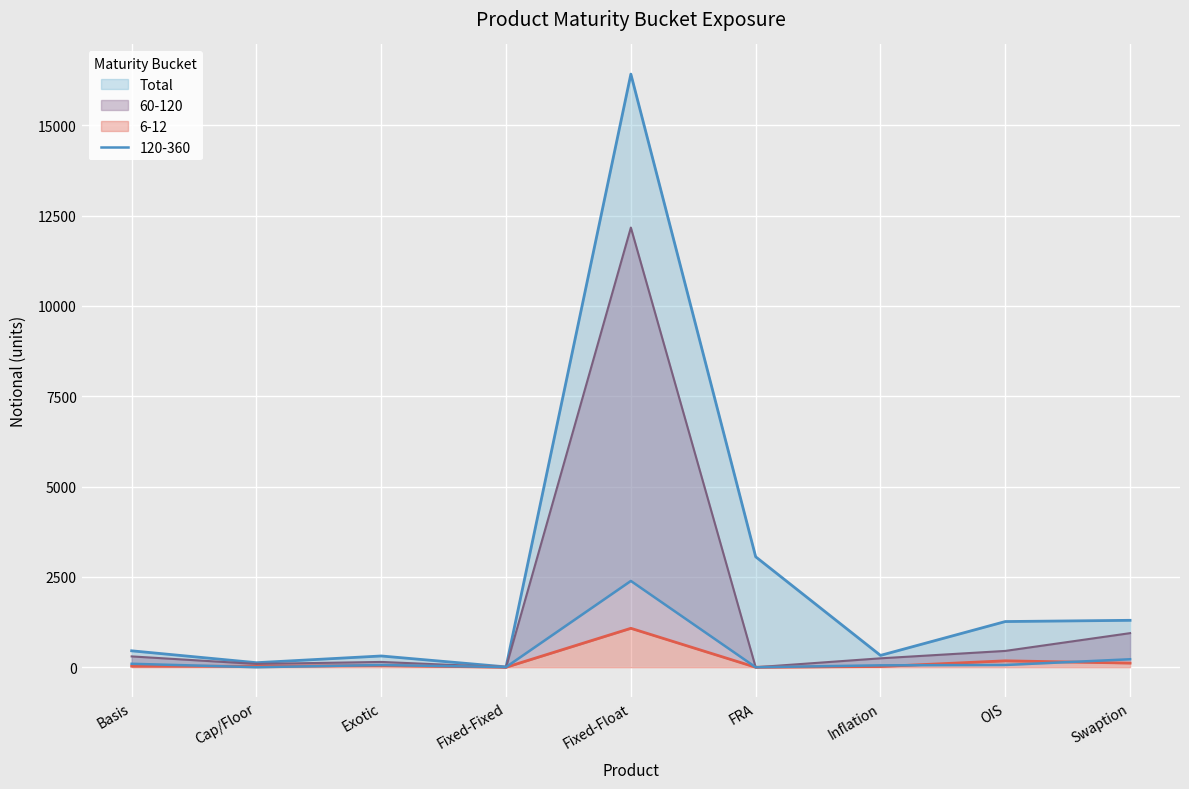

What is the spread (max minus min) of values at Cap/Floor?

125